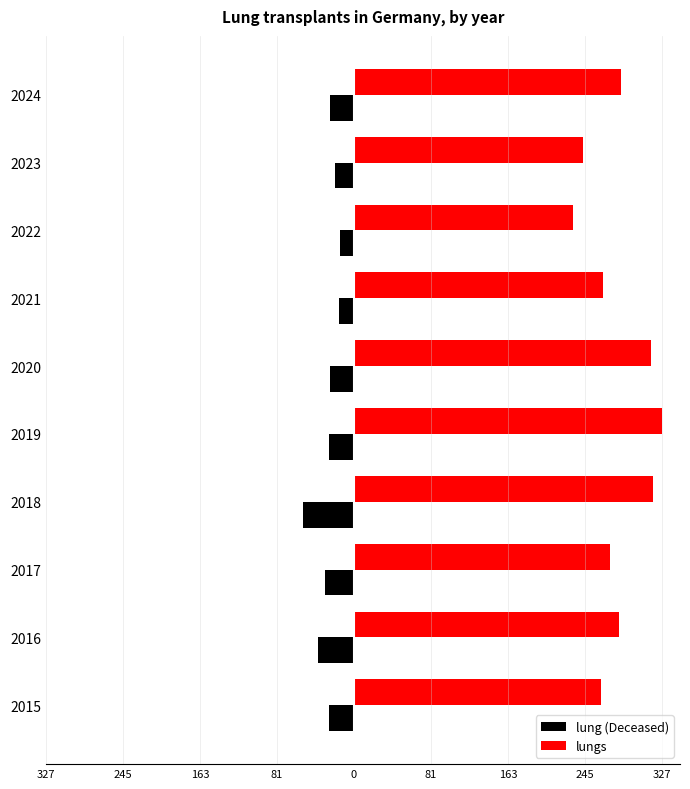

What is the average value of the lungs series?

280